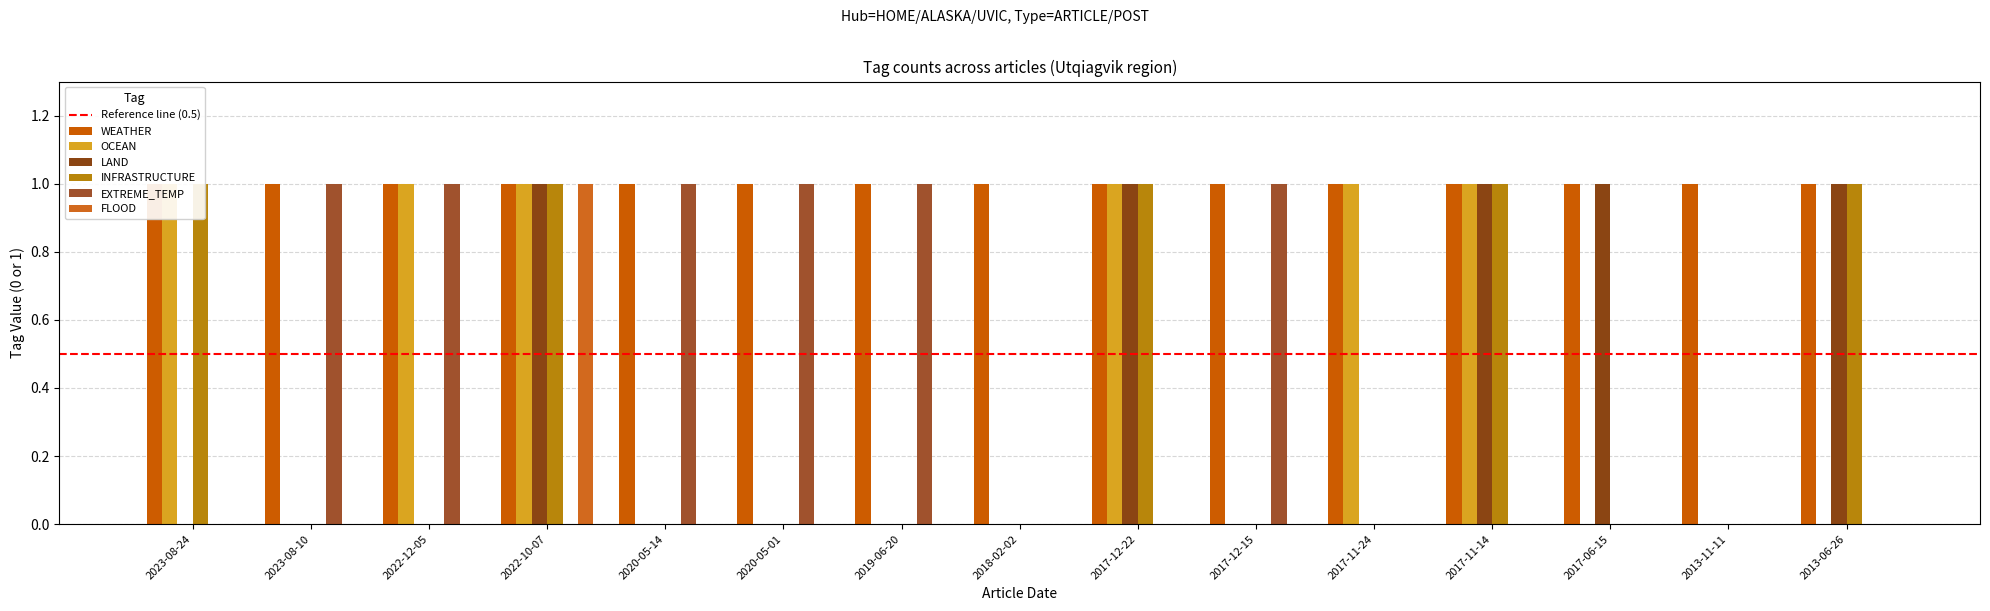

The OCEAN series shows 0 at 2023-08-10. True or false?

False